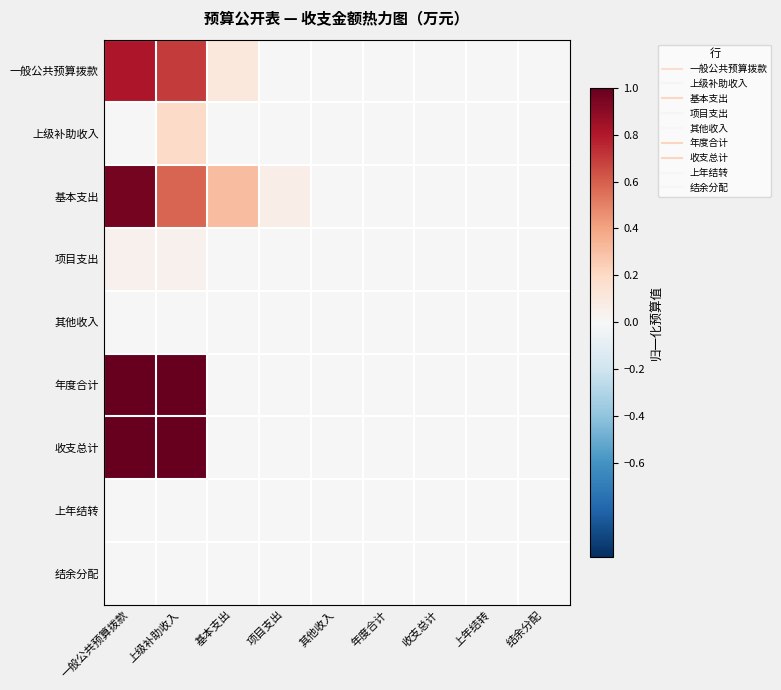

At how many categories does at least one series exceed 0?

4